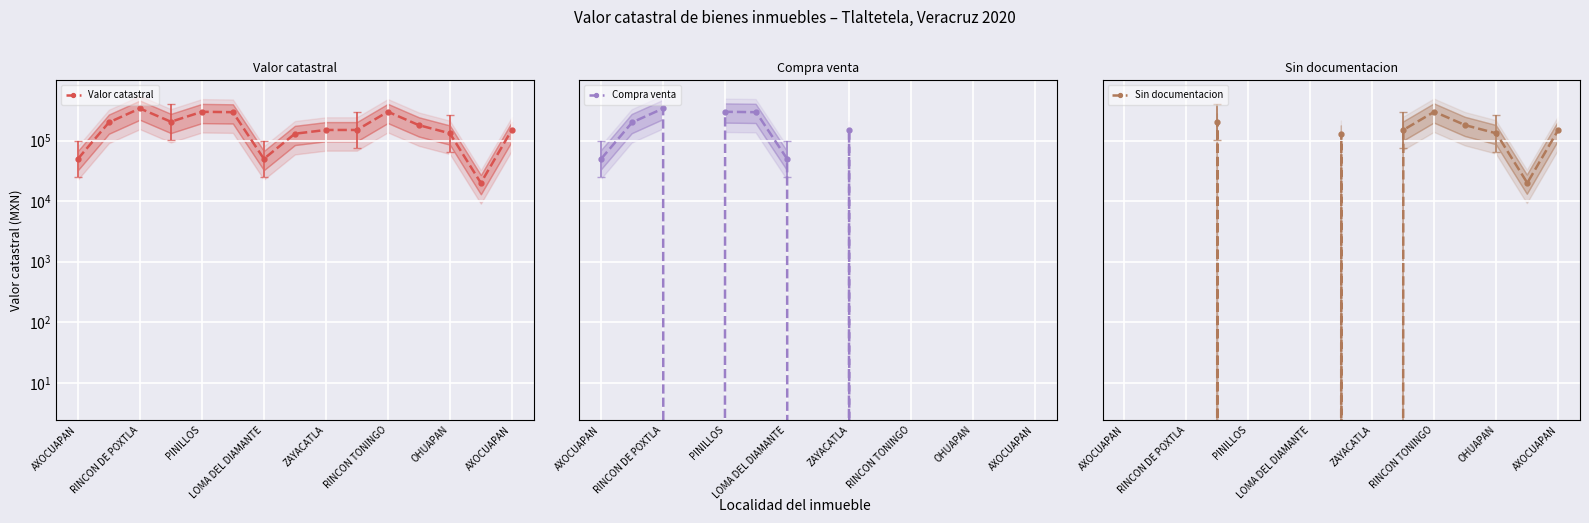

True or false: Compra venta has a value of 0 at OHUAPAN.

True